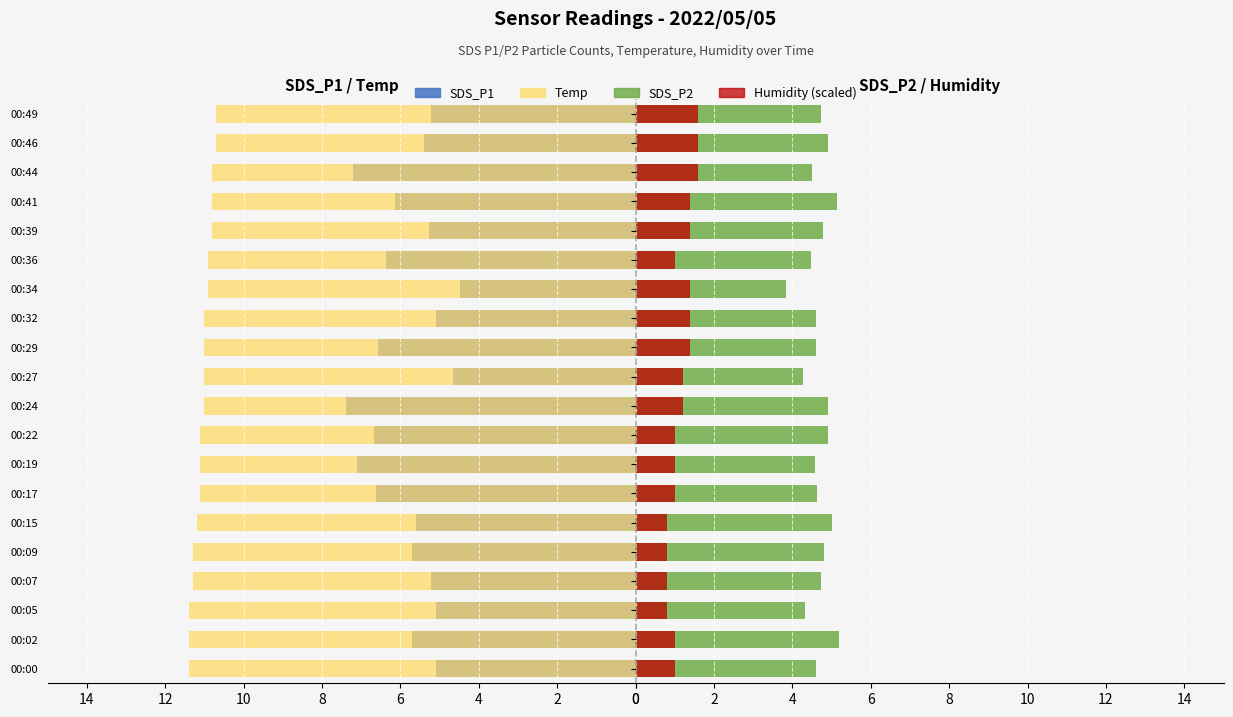

At how many categories does at least one series exceed 0?

20